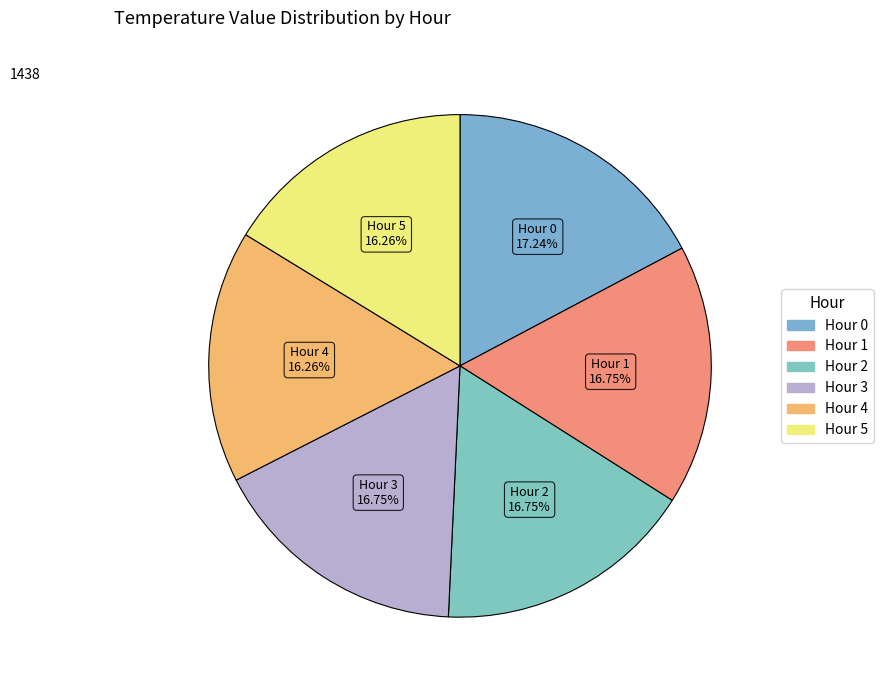

To the nearest percent, what is the difference between the Hour 5 and Hour 0 slice percentages?

1%